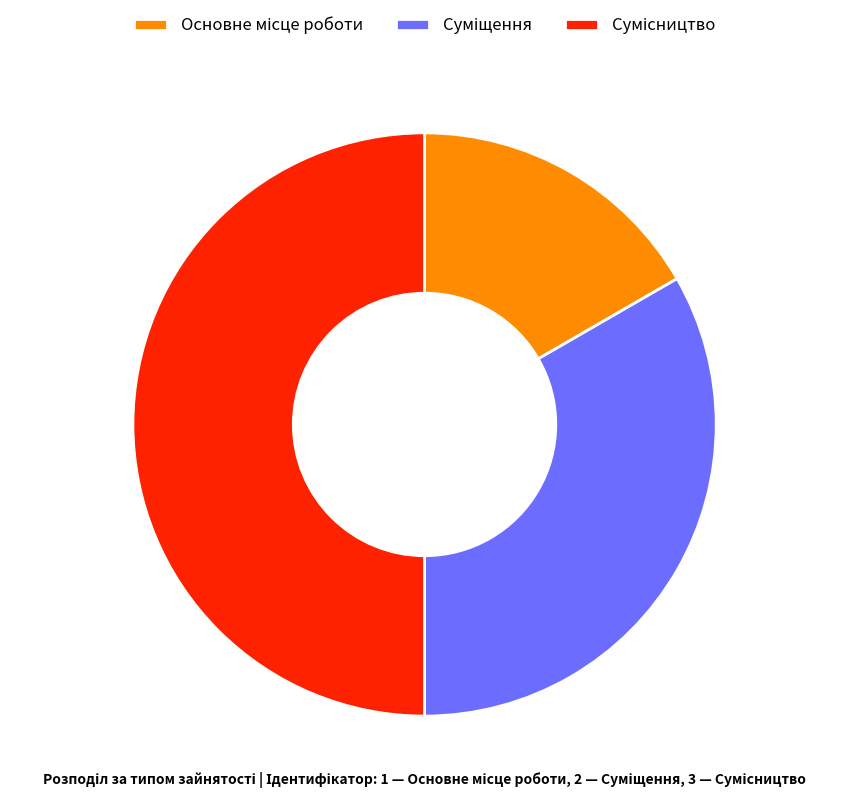

Count the number of slices in the pie.

3